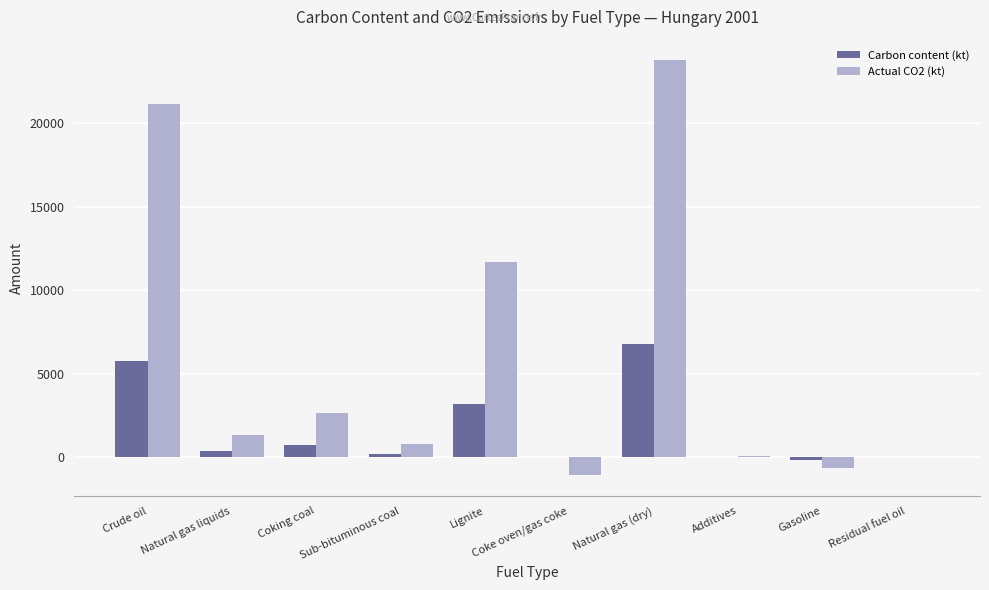

Are the bars grouped side by side (vs. stacked)?

Yes